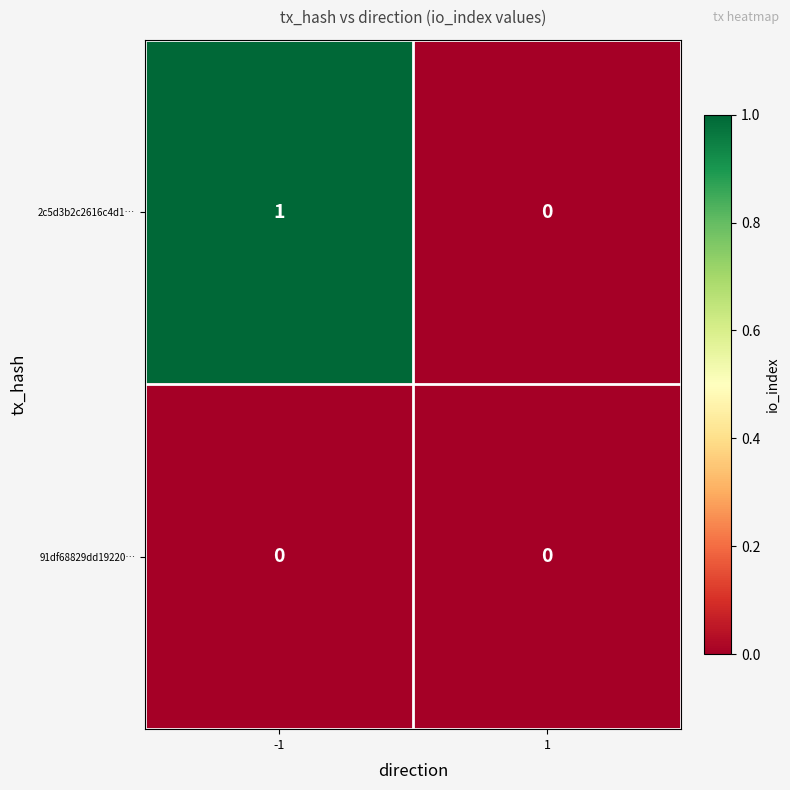

Is the value of 91df68829dd19220… at -1 greater than the value of 2c5d3b2c2616c4d1… at -1?

No